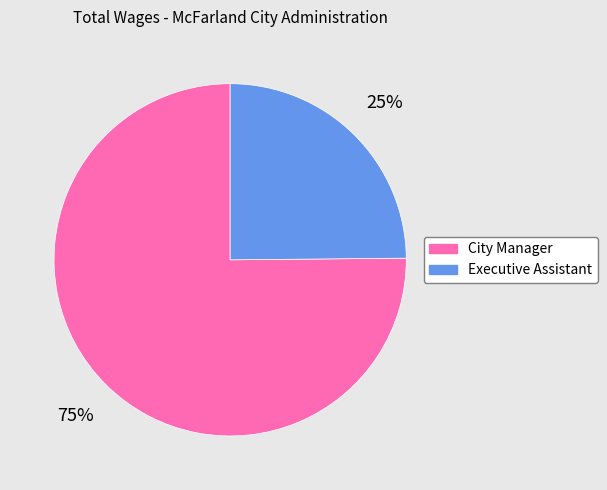

The Executive Assistant slice represents 14% of the pie. True or false?

False